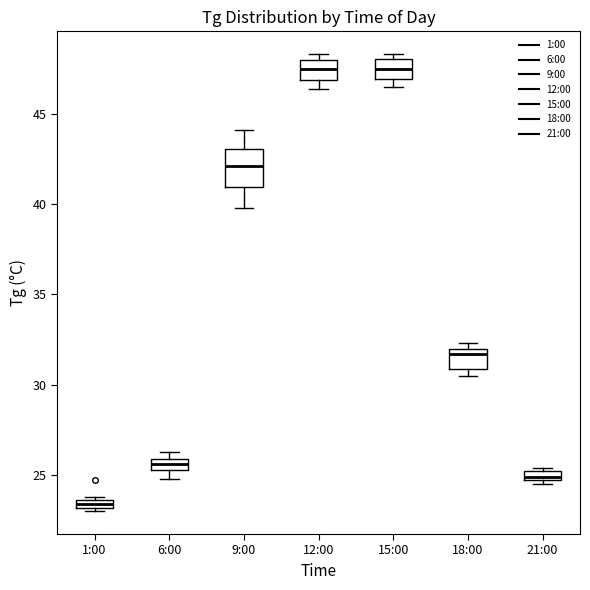

Where is the lower edge of the box for 1:00 on the y-axis? The values are not printed on the chart, so give them approximately, as read against the axis.

23.0